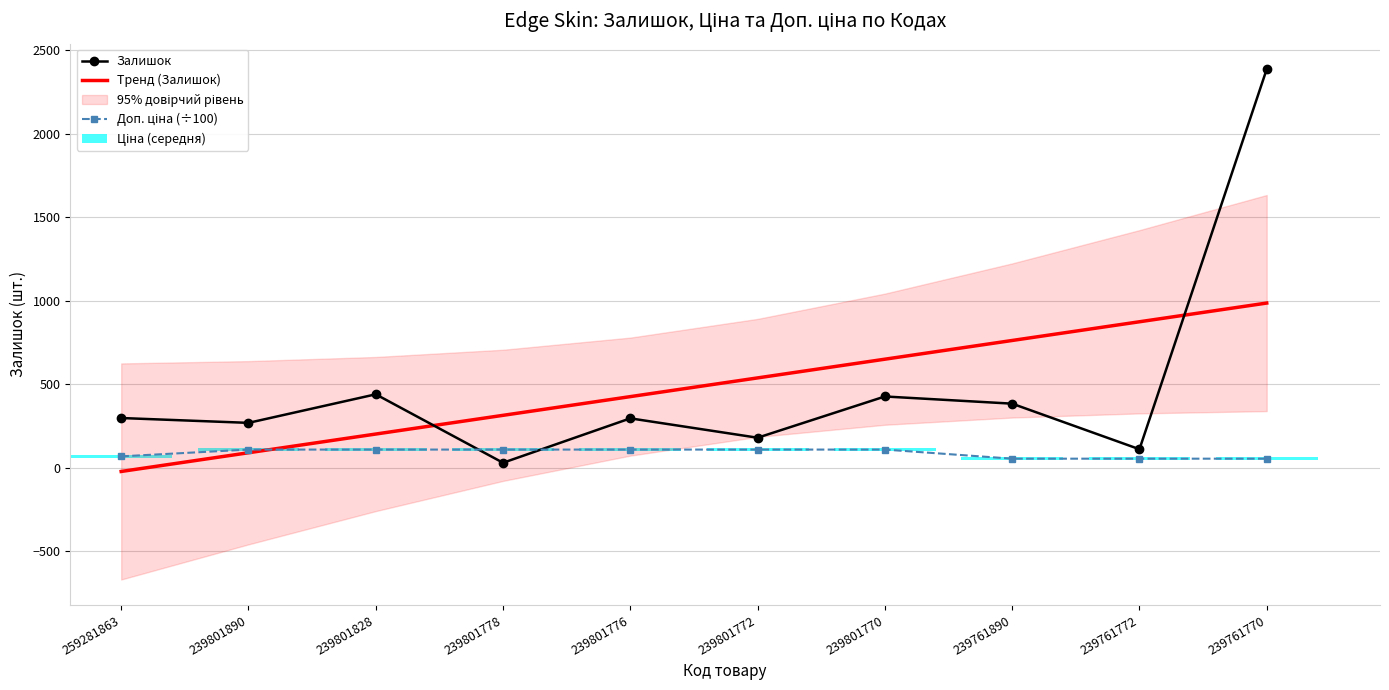

At which label does Доп. ціна (÷100) reach its minimum?

239761890